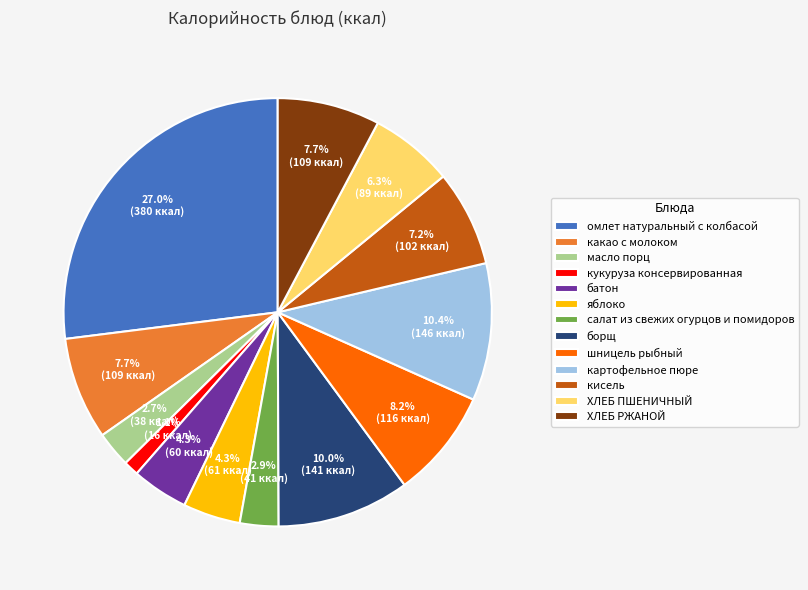

Combined, do батон and омлет натуральный с колбасой account for over 50%?

No